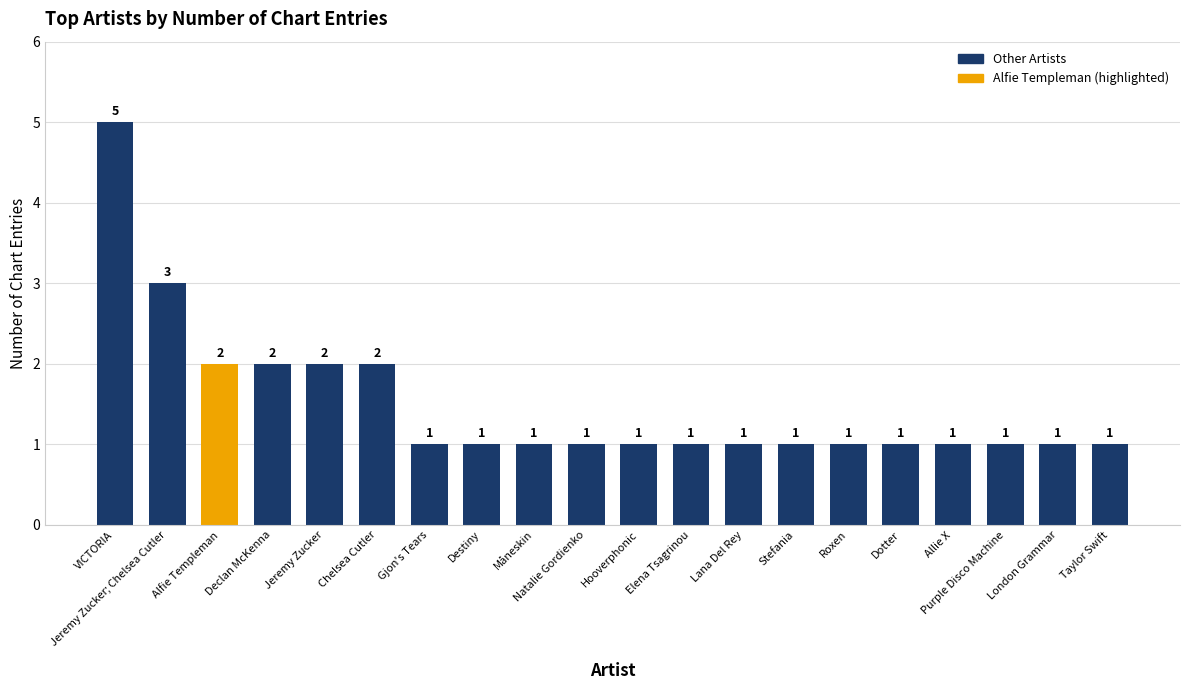

Between Jeremy Zucker and VICTORIA, which is larger?

VICTORIA